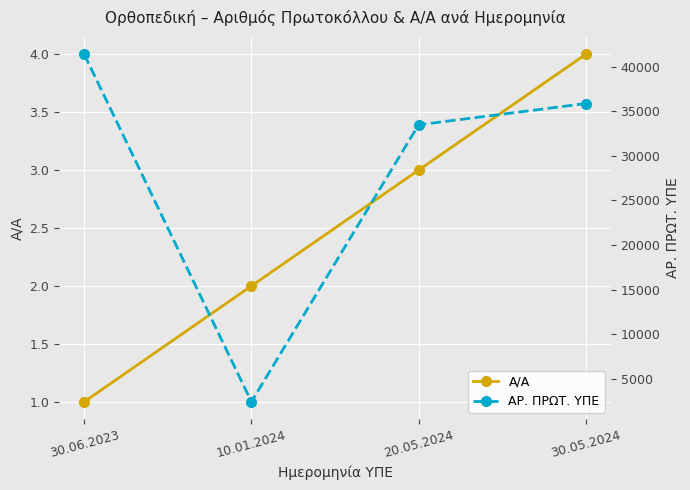

True or false: ΑΡ. ΠΡΩΤ. ΥΠΕ and Α/Α intersect in this chart.

False